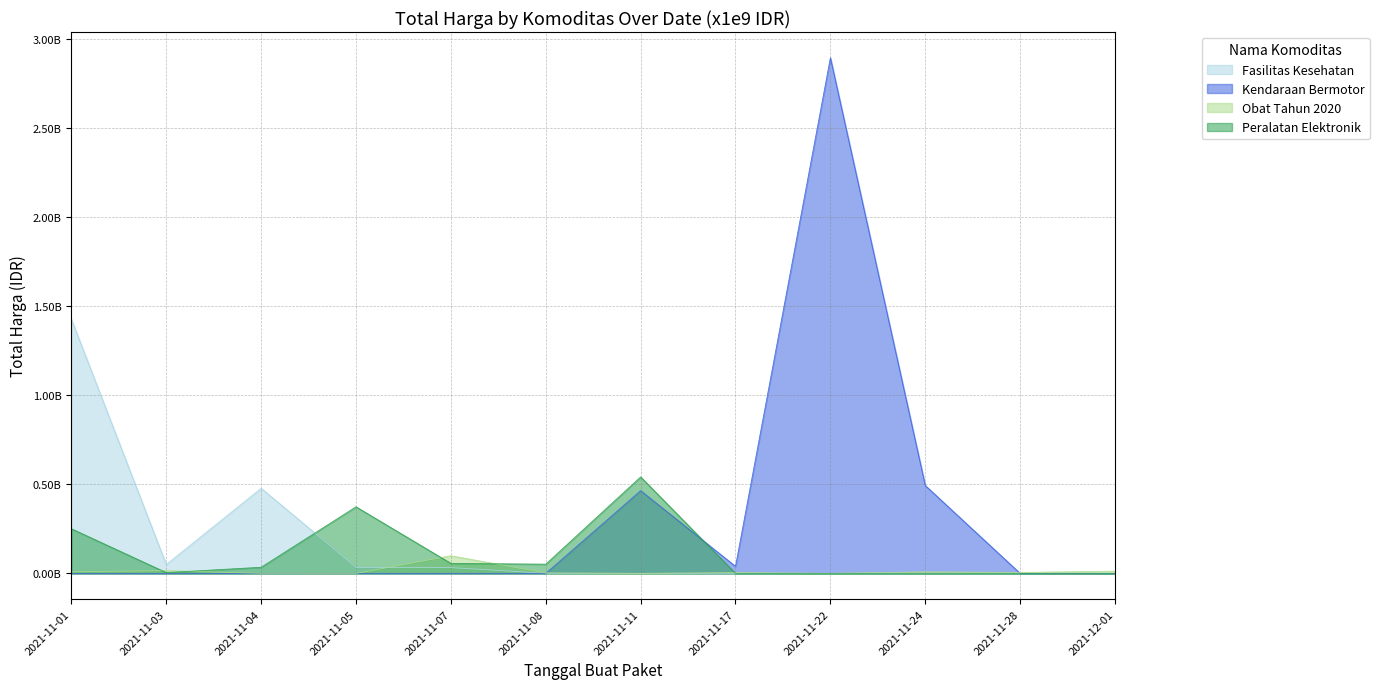

How many intersections are there between Peralatan Elektronik and Fasilitas Kesehatan?

1